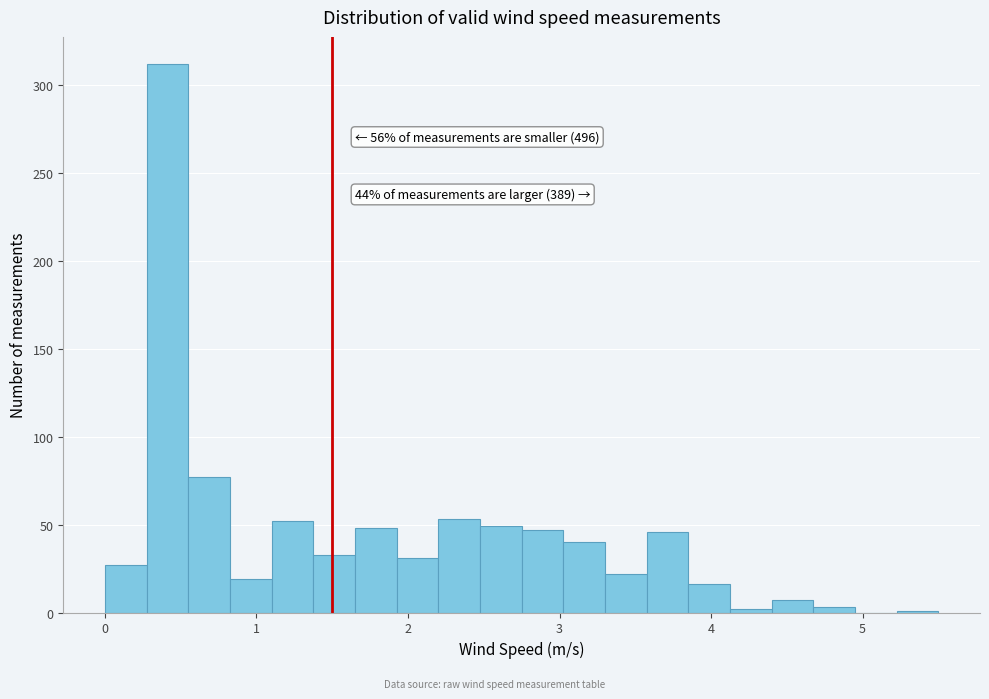

Read against the x-axis, roughly where is the centre of the tallest bar?

0.4